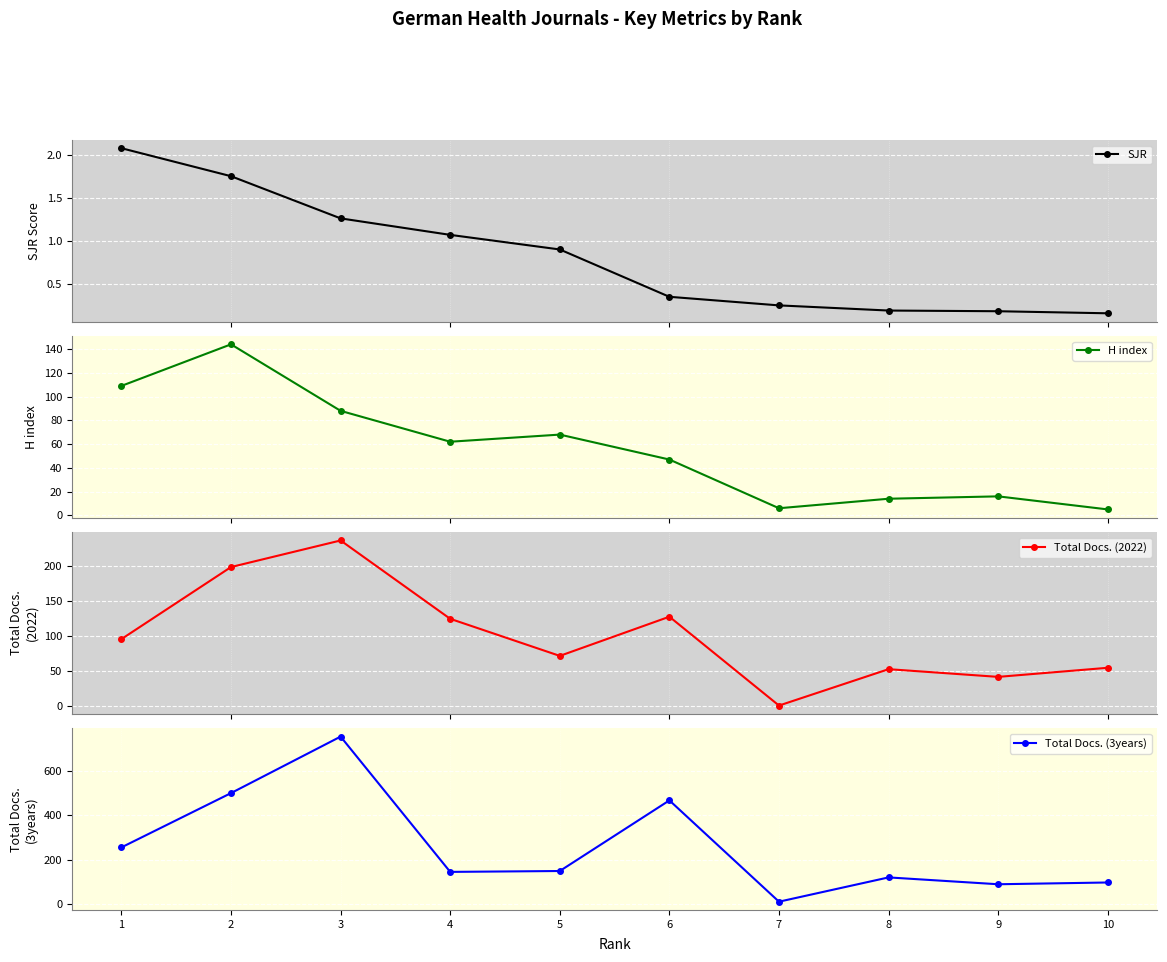

True or false: Total Docs. (3years) has a value of 88.0 at 9.

True